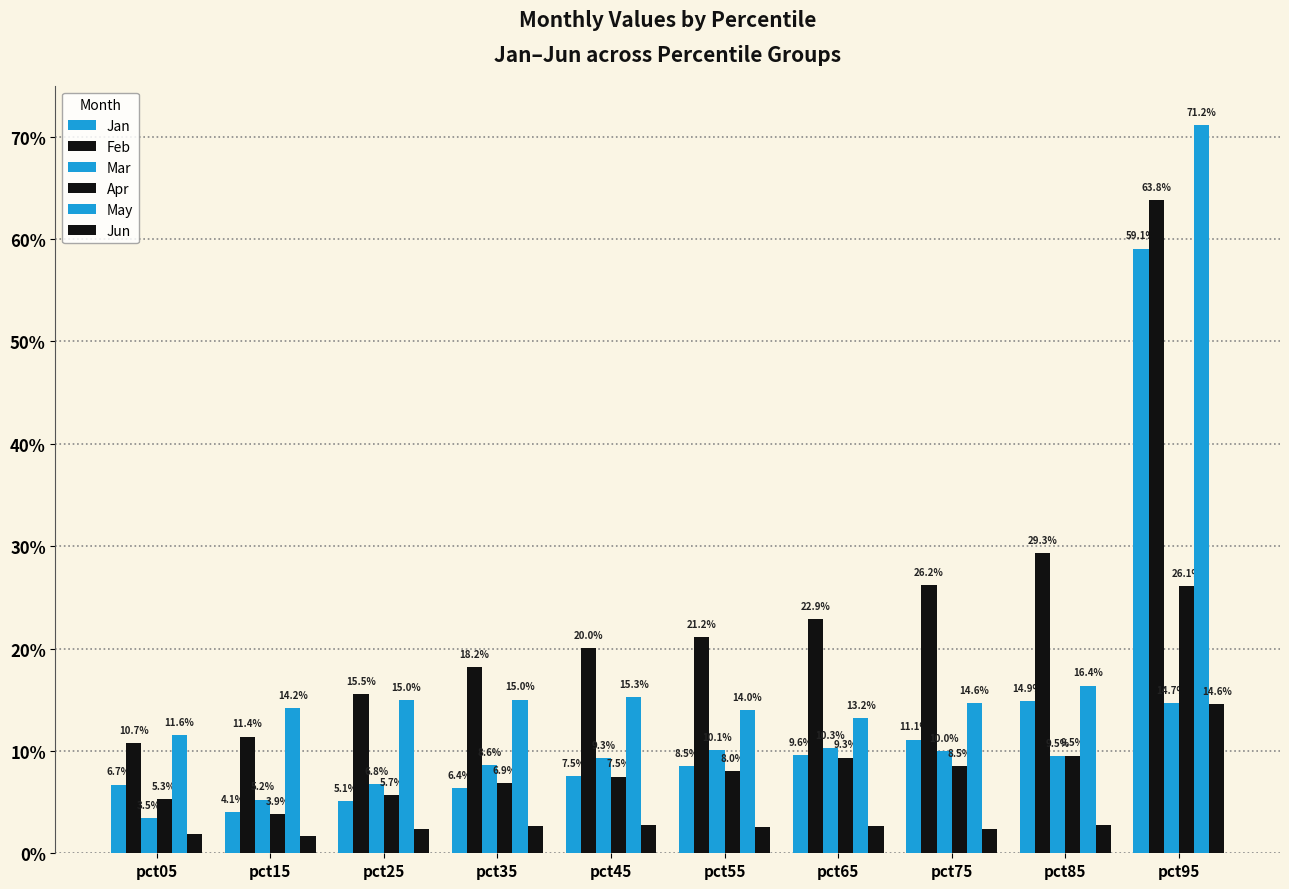

Does the chart contain stacked bars?

No